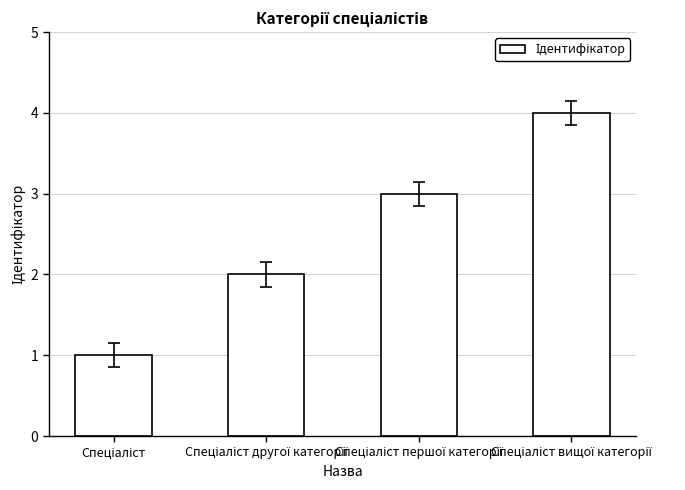

What is the sum of all values?

10